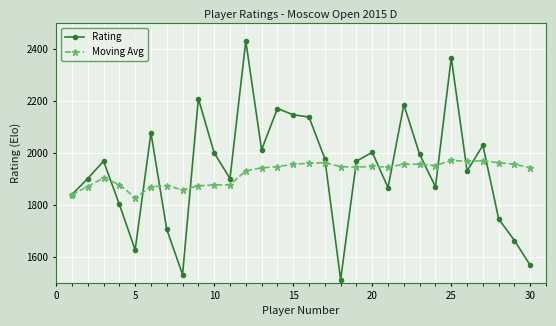

What is the lowest value of the Moving Avg series?

1828